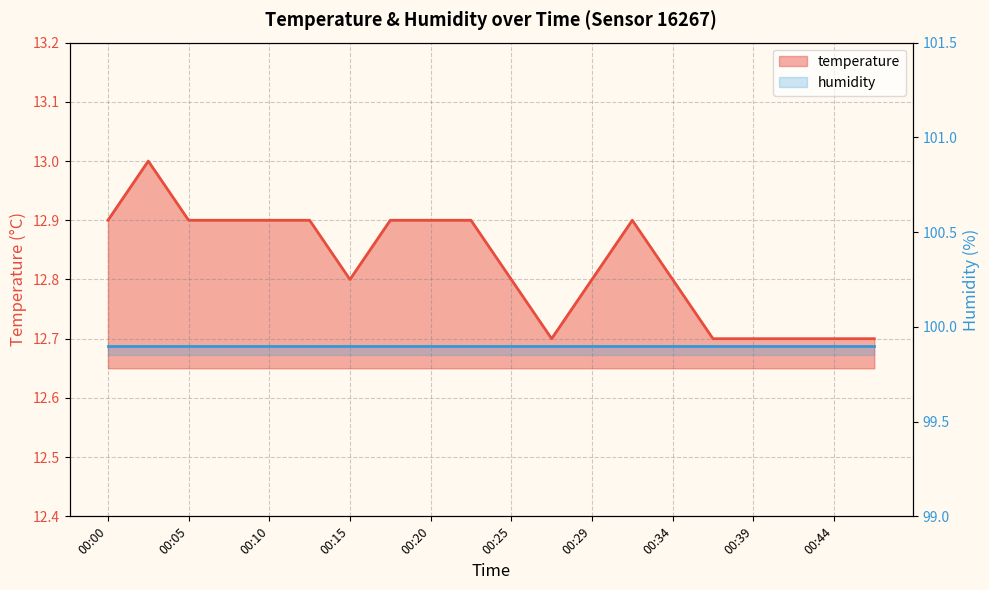

How many points are lower than both their immediate neighbors (excluding endpoints)?

2